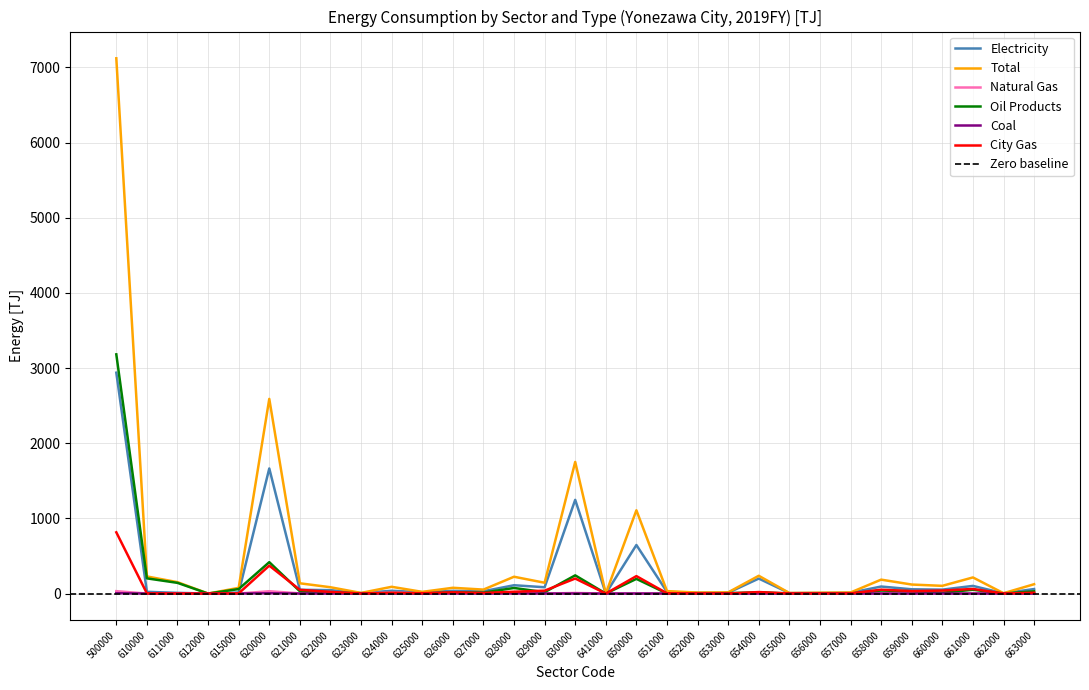

What is the sum of the Oil Products values at 623000 and 650000?

197.4